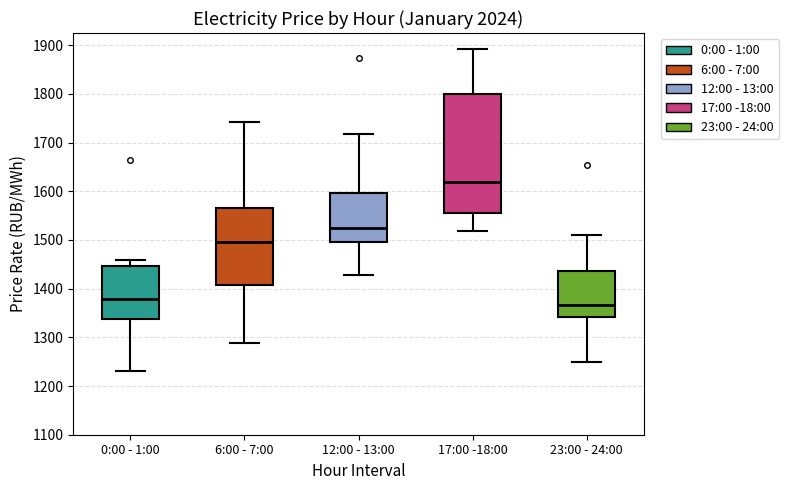

Reading left to right, read every box against the y-axis: the position of its median line, the range the box covers, and the ends of its whiskers. The values are not printed on the chart, so give them approximately, as read against the axis.

0:00 - 1:00: median 1380, box 1340 to 1450, whiskers 1230 to 1460
6:00 - 7:00: median 1500, box 1410 to 1570, whiskers 1290 to 1740
12:00 - 13:00: median 1520, box 1490 to 1600, whiskers 1430 to 1720
17:00 -18:00: median 1620, box 1560 to 1800, whiskers 1520 to 1890
23:00 - 24:00: median 1370, box 1340 to 1440, whiskers 1250 to 1510